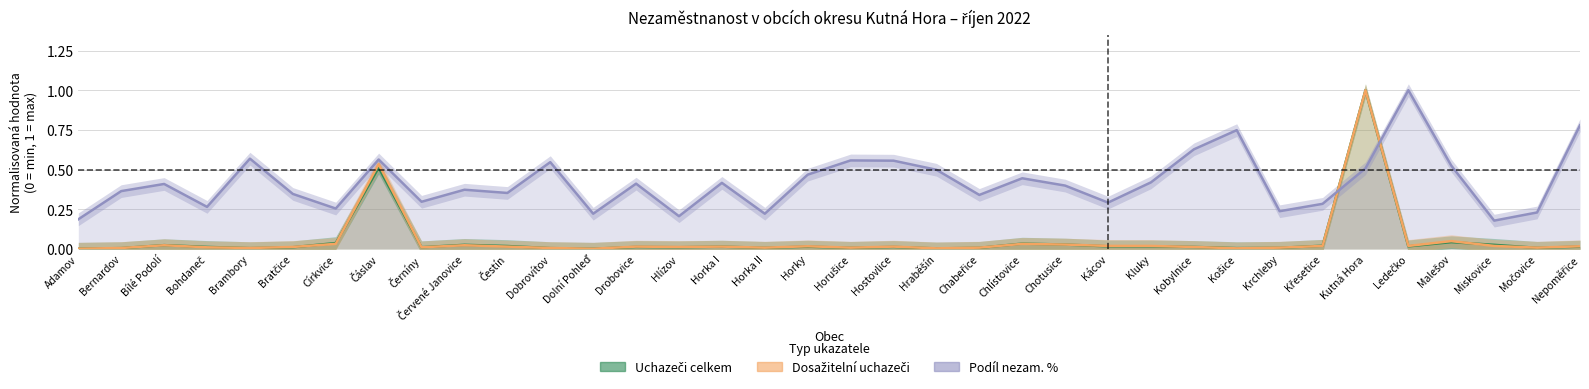

True or false: Dosažitelní uchazeči has a value of 0.0 at Brambory.

False